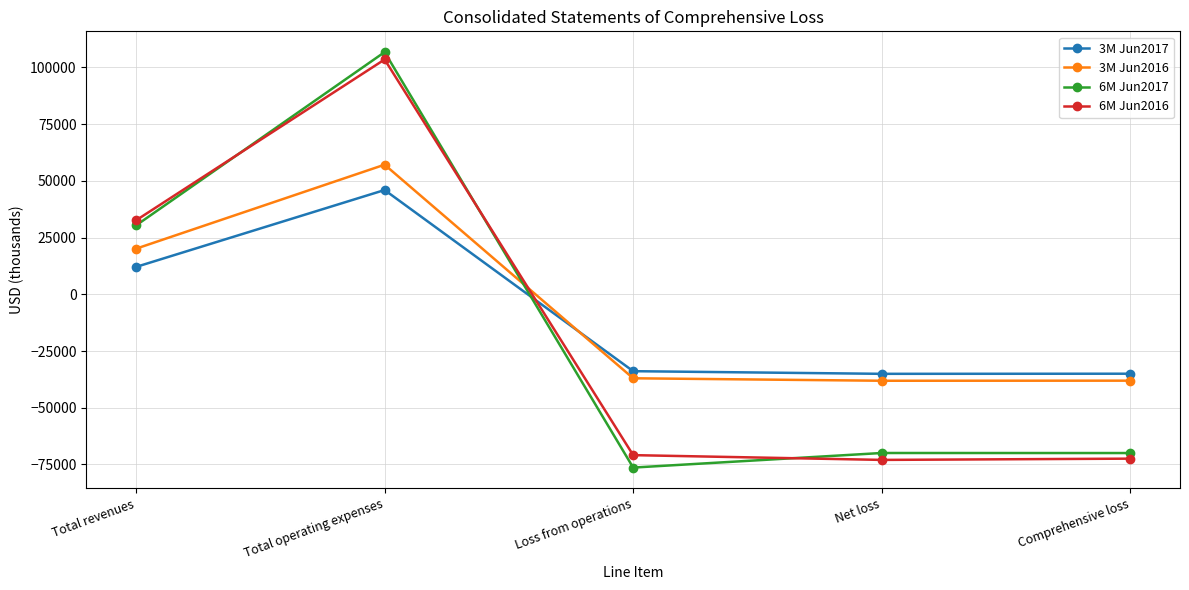

How many values in the 3M Jun2017 series are below -33893?

2